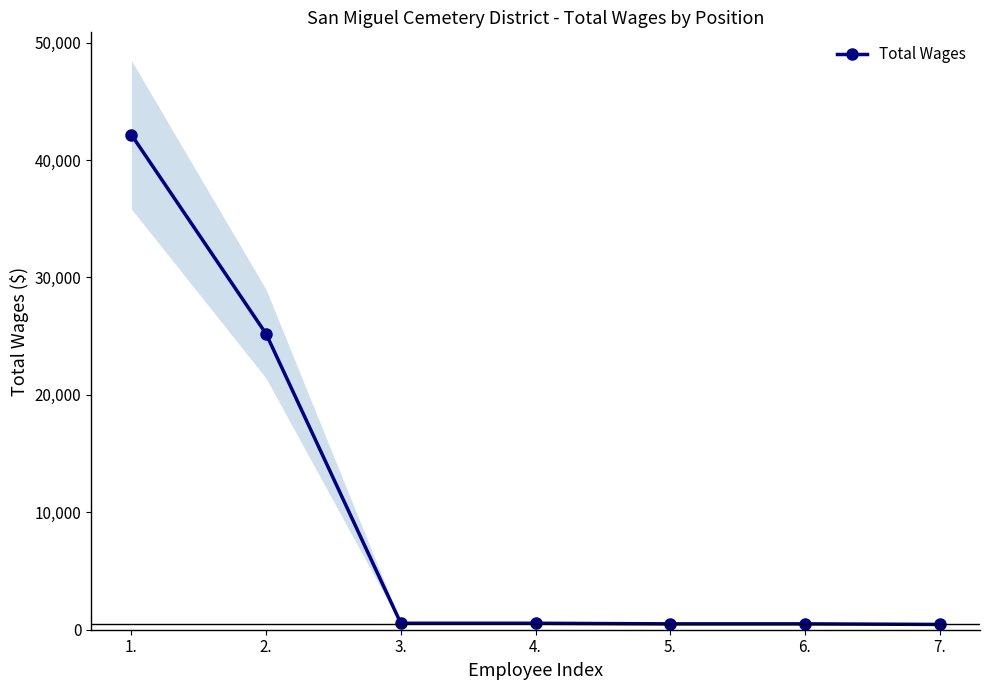

At which category does the chart reach its minimum across all series?

7.